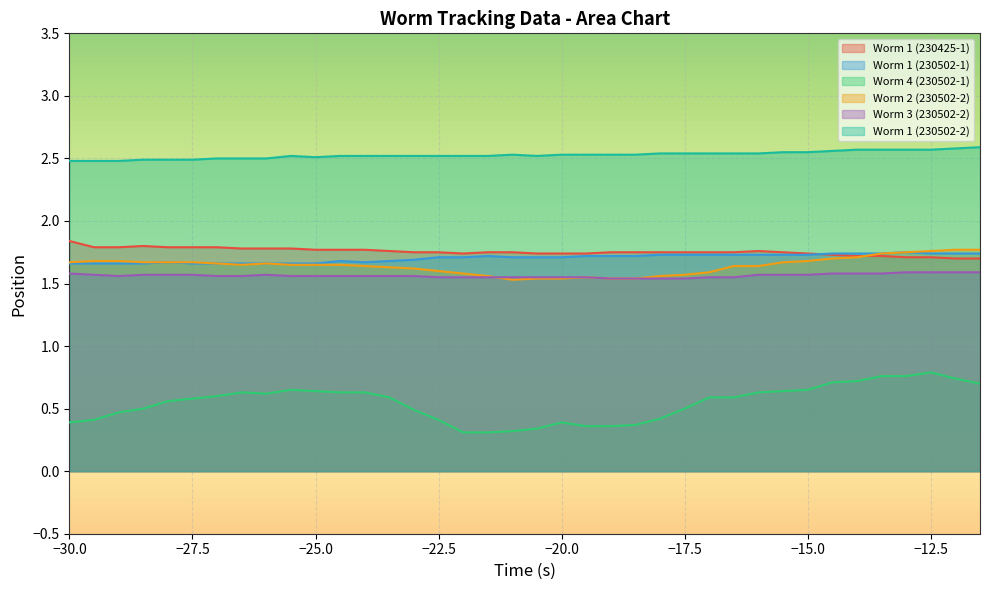

Reading right to left, what are all the values shown in this chart?

Worm 1 (230425-1): -11.5=1.7	-12=1.7	-12.5=1.7	-13=1.7	-13.5=1.7	-14=1.7	-14.5=1.7	-15=1.7	-15.5=1.8	-16=1.8	-16.5=1.8	-17=1.8	-17.5=1.8	-18=1.8	-18.5=1.8	-19=1.8	-19.5=1.7	-20=1.7	-20.5=1.7	-21=1.8	-21.5=1.8	-22=1.7	-22.5=1.8	-23=1.8	-23.5=1.8	-24=1.8	-24.5=1.8	-25=1.8	-25.5=1.8	-26=1.8	-26.5=1.8	-27=1.8	-27.5=1.8	-28=1.8	-28.5=1.8	-29=1.8	-29.5=1.8	-30=1.8
Worm 1 (230502-1): -11.5=1.7	-12=1.7	-12.5=1.7	-13=1.8	-13.5=1.7	-14=1.7	-14.5=1.7	-15=1.7	-15.5=1.7	-16=1.7	-16.5=1.7	-17=1.7	-17.5=1.7	-18=1.7	-18.5=1.7	-19=1.7	-19.5=1.7	-20=1.7	-20.5=1.7	-21=1.7	-21.5=1.7	-22=1.7	-22.5=1.7	-23=1.7	-23.5=1.7	-24=1.7	-24.5=1.7	-25=1.7	-25.5=1.7	-26=1.7	-26.5=1.7	-27=1.7	-27.5=1.7	-28=1.7	-28.5=1.7	-29=1.7	-29.5=1.7	-30=1.7
Worm 4 (230502-1): -11.5=0.7	-12=0.7	-12.5=0.8	-13=0.8	-13.5=0.8	-14=0.7	-14.5=0.7	-15=0.7	-15.5=0.6	-16=0.6	-16.5=0.6	-17=0.6	-17.5=0.5	-18=0.4	-18.5=0.4	-19=0.4	-19.5=0.4	-20=0.4	-20.5=0.3	-21=0.3	-21.5=0.3	-22=0.3	-22.5=0.4	-23=0.5	-23.5=0.6	-24=0.6	-24.5=0.6	-25=0.6	-25.5=0.7	-26=0.6	-26.5=0.6	-27=0.6	-27.5=0.6	-28=0.6	-28.5=0.5	-29=0.5	-29.5=0.4	-30=0.4
Worm 2 (230502-2): -11.5=1.8	-12=1.8	-12.5=1.8	-13=1.8	-13.5=1.7	-14=1.7	-14.5=1.7	-15=1.7	-15.5=1.7	-16=1.6	-16.5=1.6	-17=1.6	-17.5=1.6	-18=1.6	-18.5=1.5	-19=1.5	-19.5=1.6	-20=1.5	-20.5=1.5	-21=1.5	-21.5=1.6	-22=1.6	-22.5=1.6	-23=1.6	-23.5=1.6	-24=1.6	-24.5=1.6	-25=1.6	-25.5=1.6	-26=1.7	-26.5=1.6	-27=1.7	-27.5=1.7	-28=1.7	-28.5=1.7	-29=1.7	-29.5=1.7	-30=1.7
Worm 3 (230502-2): -11.5=1.6	-12=1.6	-12.5=1.6	-13=1.6	-13.5=1.6	-14=1.6	-14.5=1.6	-15=1.6	-15.5=1.6	-16=1.6	-16.5=1.6	-17=1.6	-17.5=1.5	-18=1.5	-18.5=1.5	-19=1.5	-19.5=1.6	-20=1.6	-20.5=1.6	-21=1.6	-21.5=1.6	-22=1.6	-22.5=1.6	-23=1.6	-23.5=1.6	-24=1.6	-24.5=1.6	-25=1.6	-25.5=1.6	-26=1.6	-26.5=1.6	-27=1.6	-27.5=1.6	-28=1.6	-28.5=1.6	-29=1.6	-29.5=1.6	-30=1.6
Worm 1 (230502-2): -11.5=2.6	-12=2.6	-12.5=2.6	-13=2.6	-13.5=2.6	-14=2.6	-14.5=2.6	-15=2.5	-15.5=2.5	-16=2.5	-16.5=2.5	-17=2.5	-17.5=2.5	-18=2.5	-18.5=2.5	-19=2.5	-19.5=2.5	-20=2.5	-20.5=2.5	-21=2.5	-21.5=2.5	-22=2.5	-22.5=2.5	-23=2.5	-23.5=2.5	-24=2.5	-24.5=2.5	-25=2.5	-25.5=2.5	-26=2.5	-26.5=2.5	-27=2.5	-27.5=2.5	-28=2.5	-28.5=2.5	-29=2.5	-29.5=2.5	-30=2.5